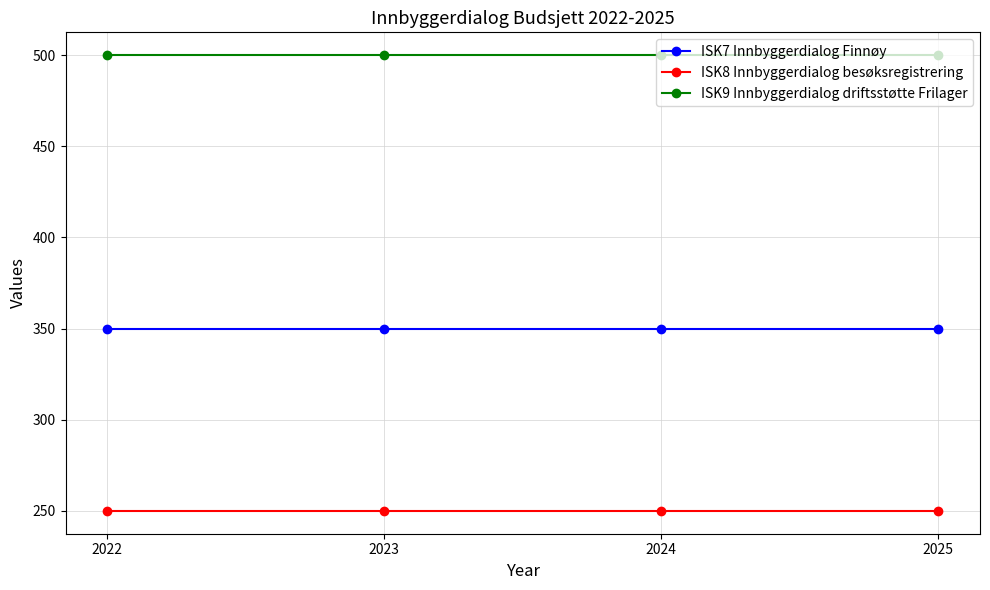

Reading right to left, transcribe all the data shown in this chart.

ISK7 Innbyggerdialog Finnøy: 2025=350	2024=350	2023=350	2022=350
ISK8 Innbyggerdialog besøksregistrering: 2025=250	2024=250	2023=250	2022=250
ISK9 Innbyggerdialog driftsstøtte Frilager: 2025=500	2024=500	2023=500	2022=500